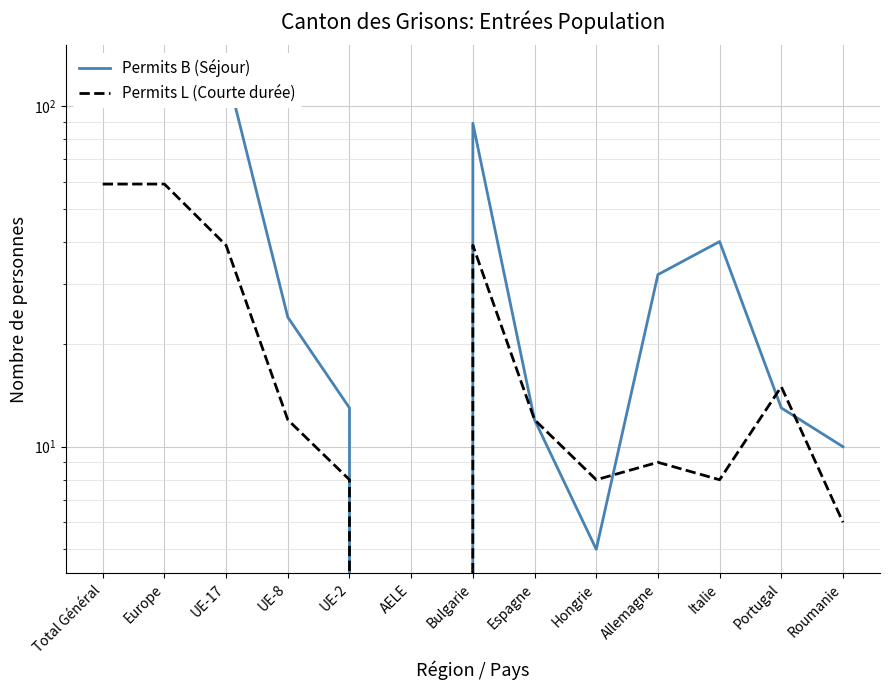

Is it true that Permits B (Séjour) equals 67 at UE-17?

False